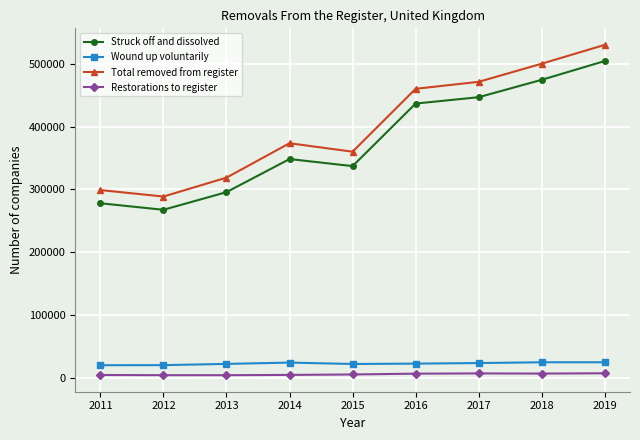

True or false: Wound up voluntarily and Struck off and dissolved cross at least once.

False